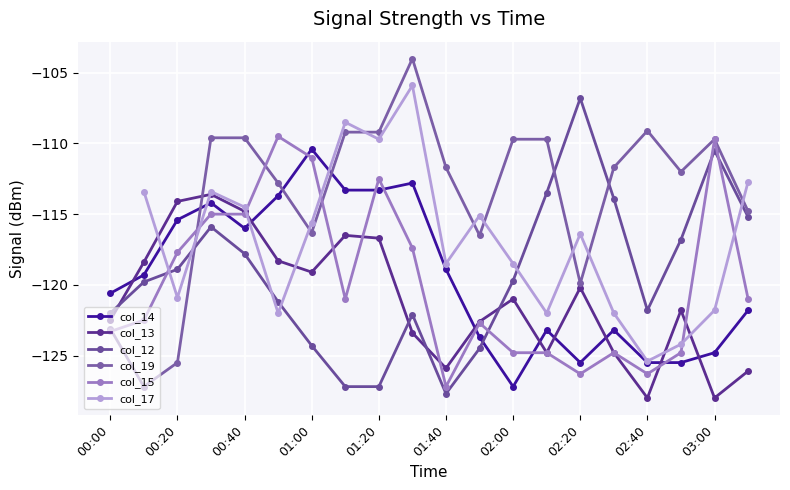

Between 03:00 and 13, which series saw the biggest shift?

col_17